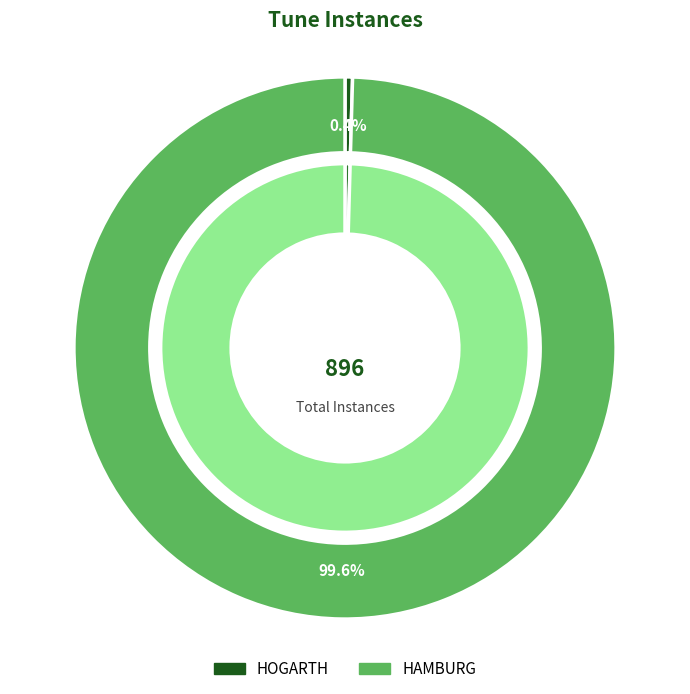

Which slice is the largest?

HAMBURG